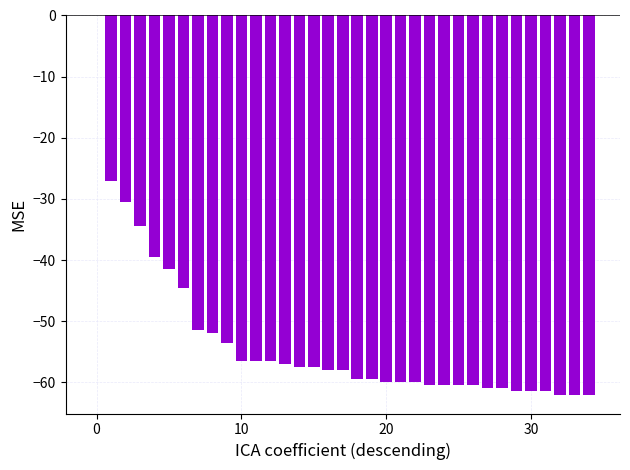

What is the sum of all values?

-1865.5